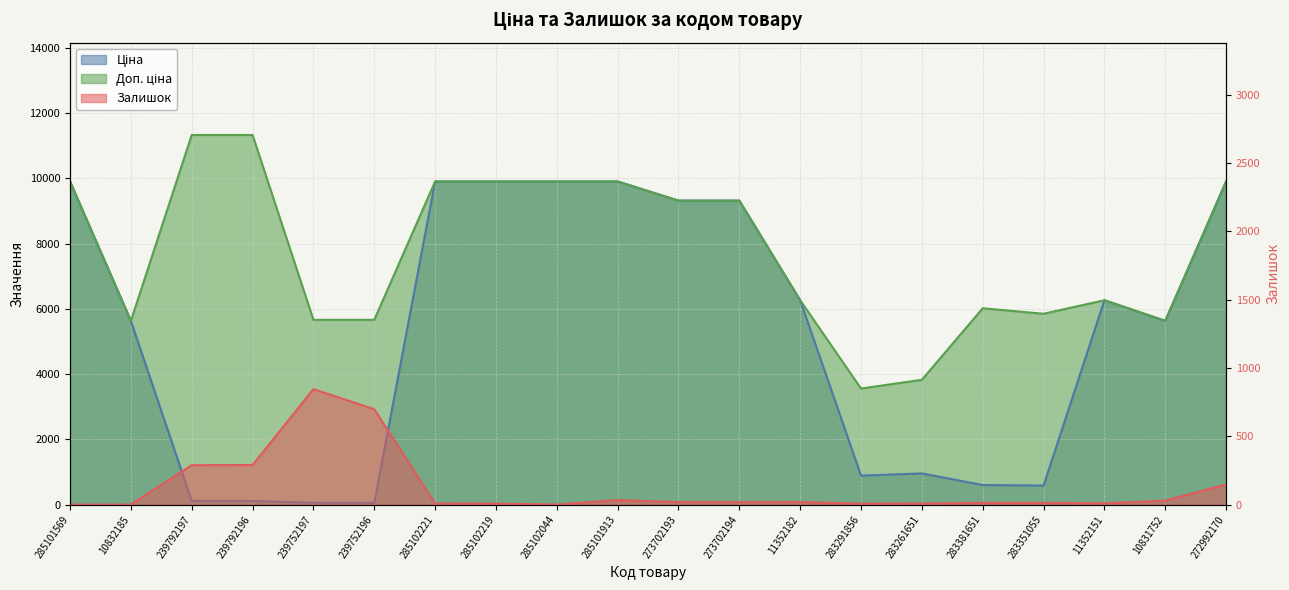

Where do Ціна and Залишок first cross each other?

10832185 and 239792197